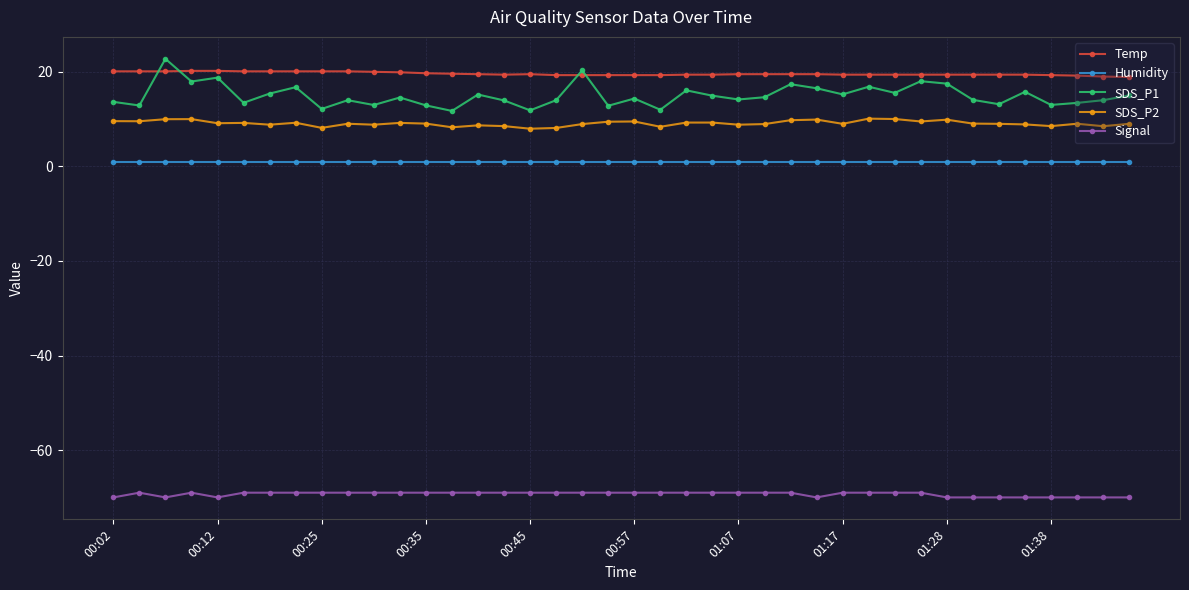

True or false: SDS_P2 and SDS_P1 cross at least once.

False